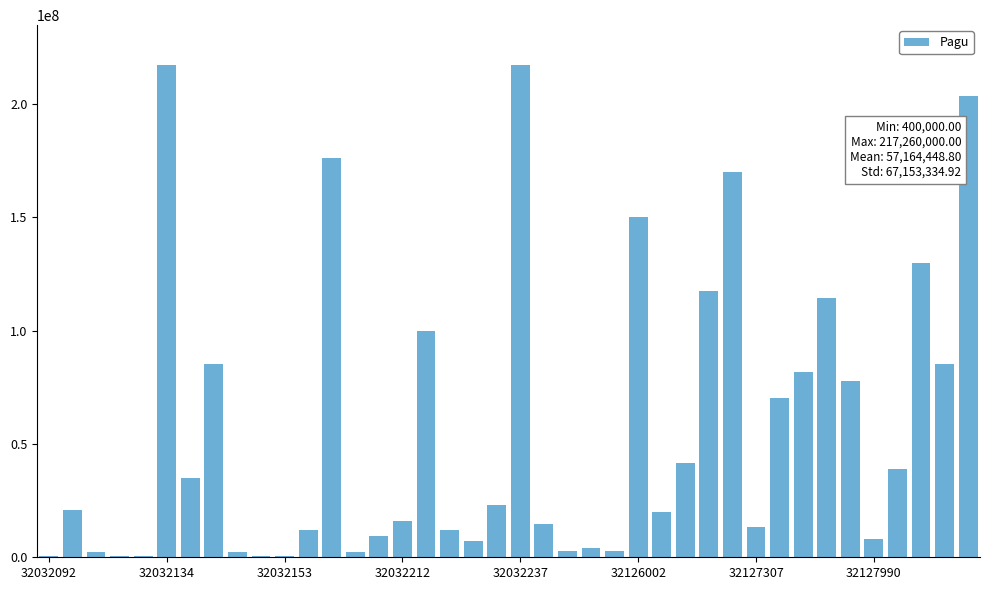

The chart shows a value of 142926861 at 32032134. True or false?

False